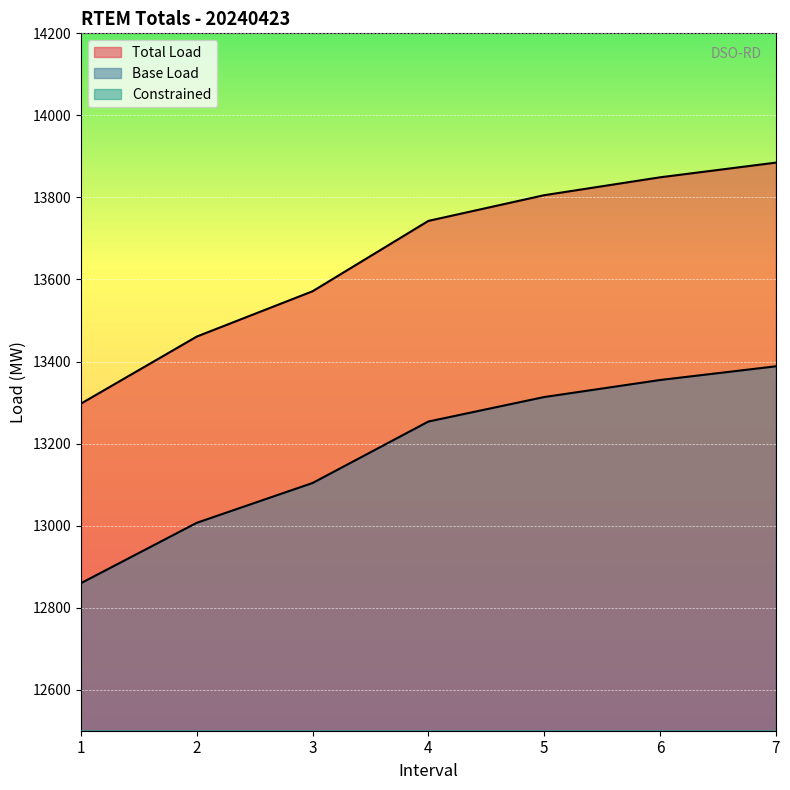

What is the minimum value shown in the chart?

437.7